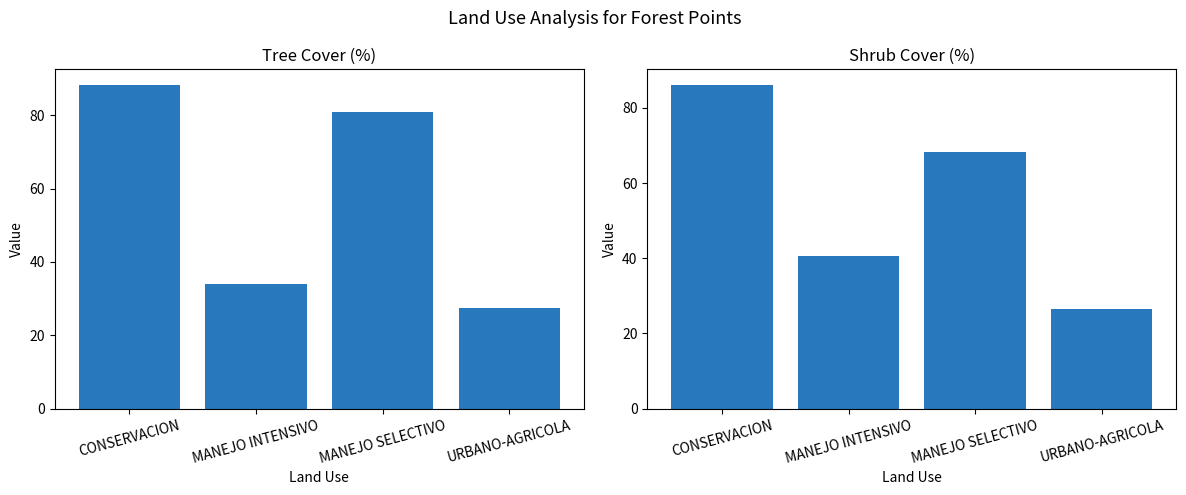

What is the label of the 2nd bar from the left?

MANEJO INTENSIVO